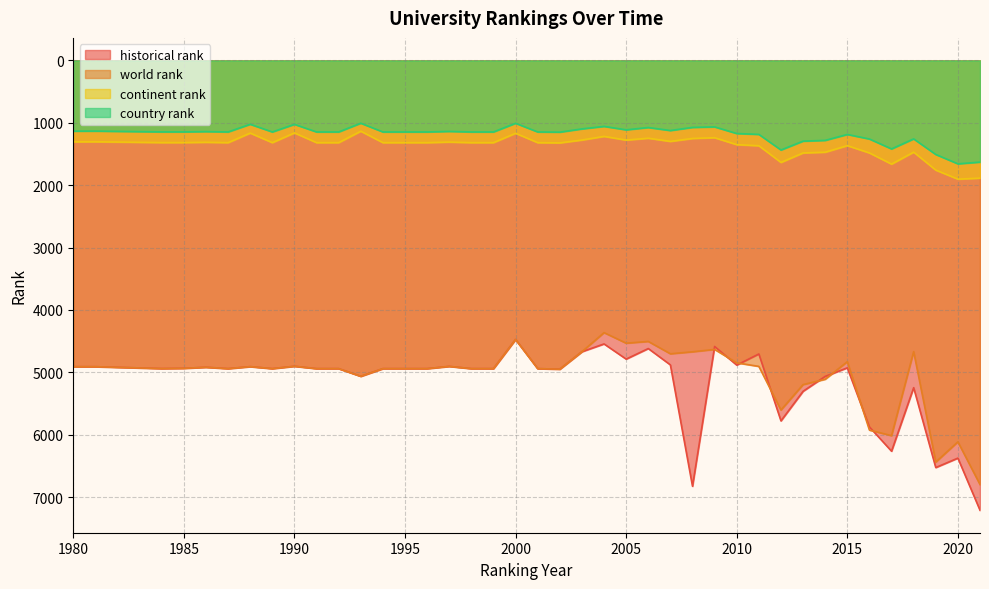

Does the chart display data point markers on the line(s)?

No